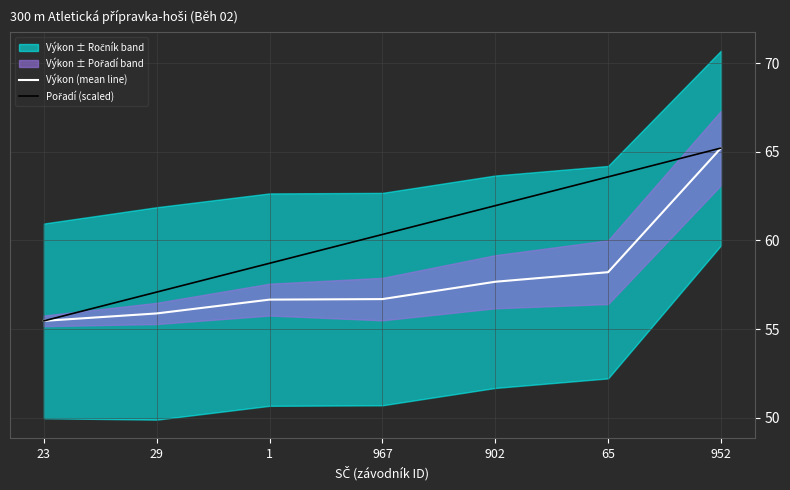

What is the spread (max minus min) of values at 902?

4.3